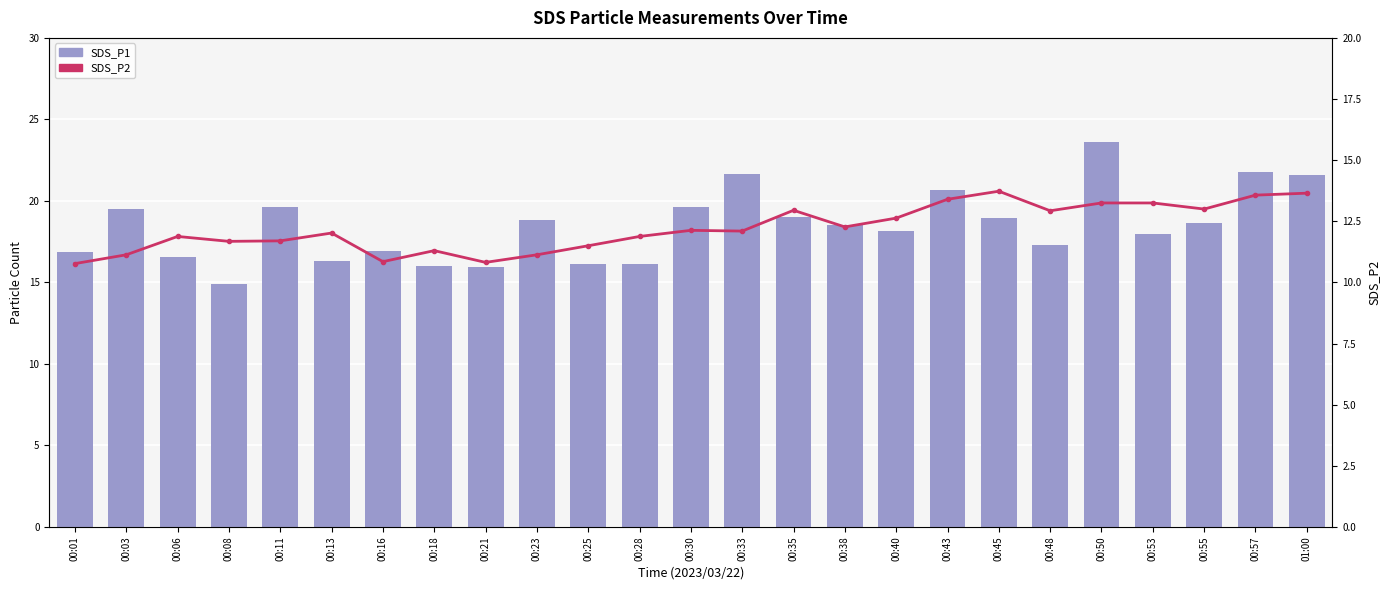

Between 00:30 and 01:00, which is larger?

01:00